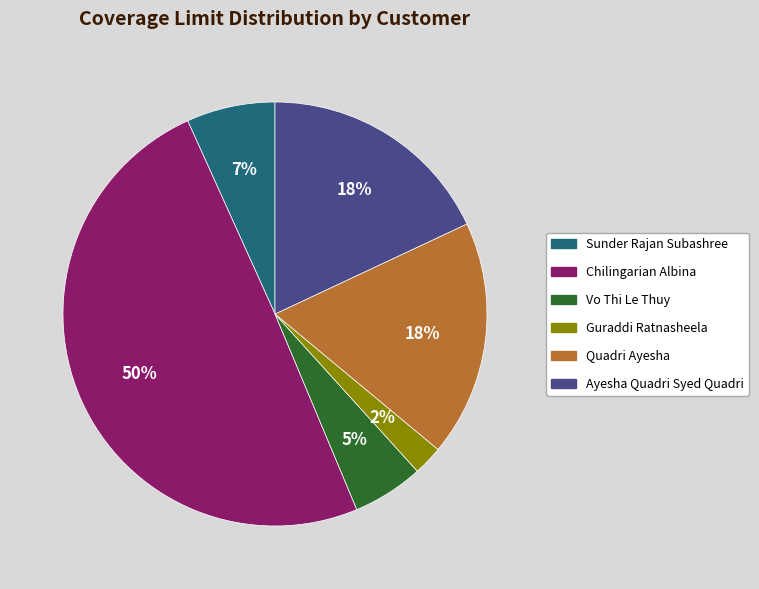

How many segments does this pie chart have?

6